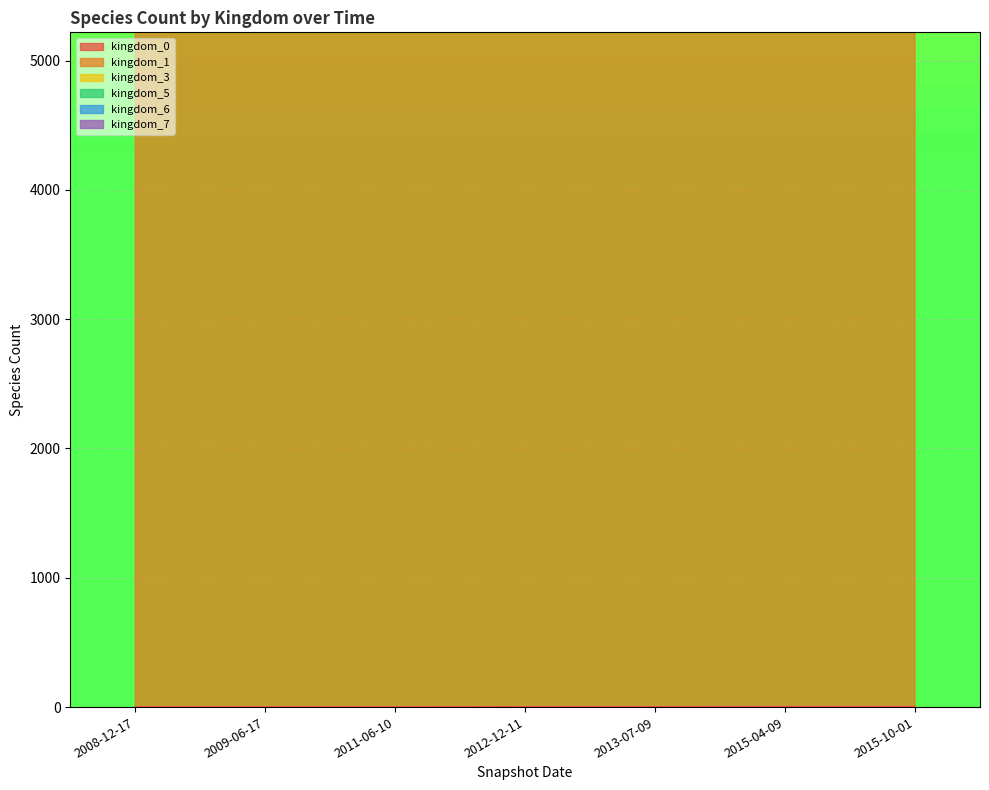

How many series are shown in this chart?

6